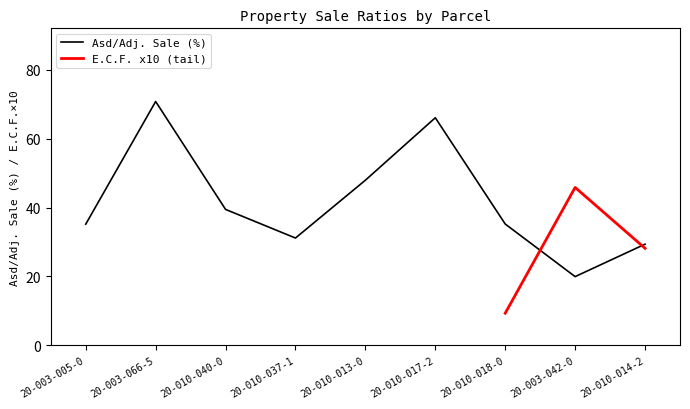

At which label is Asd/Adj. Sale (%) closest to 45?

20-010-013-0